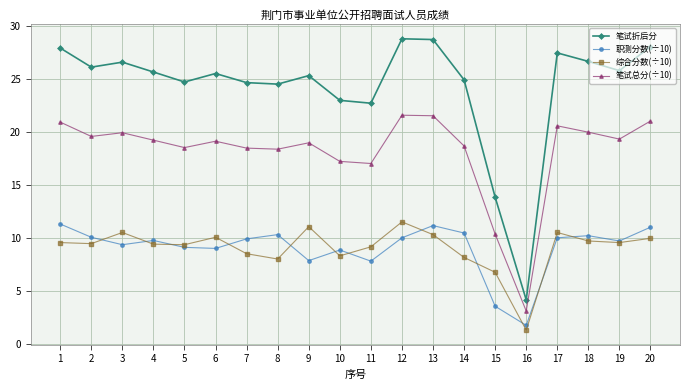

What are all the series names shown in the legend?

笔试折后分, 职测分数(÷10), 综合分数(÷10), 笔试总分(÷10)